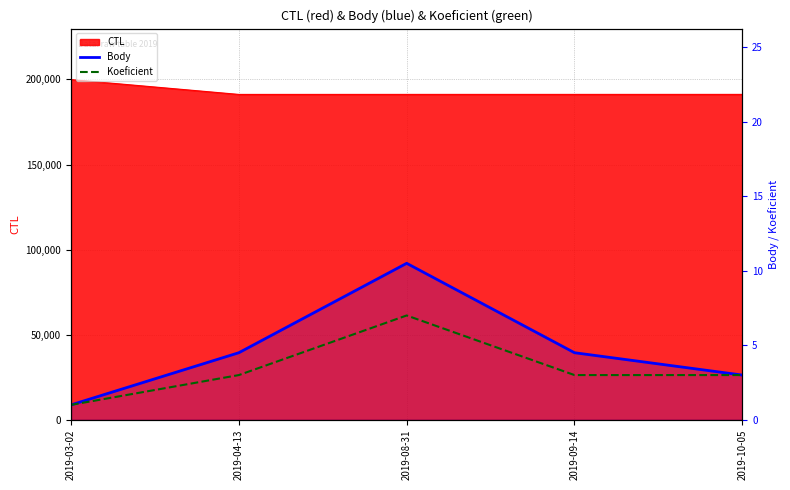

True or false: Koeficient has a value of 2.1 at 2019-10-05.

False